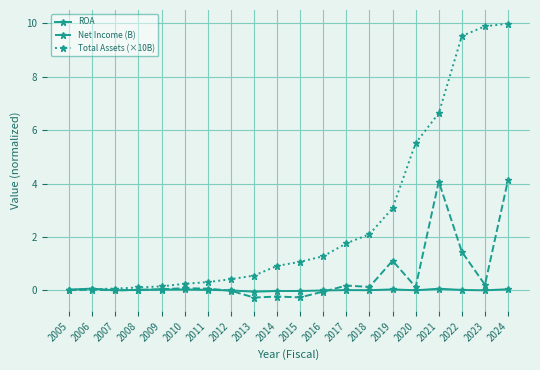

What is the value of the Total Assets (×10B) point at the 19th from the left?

9.9